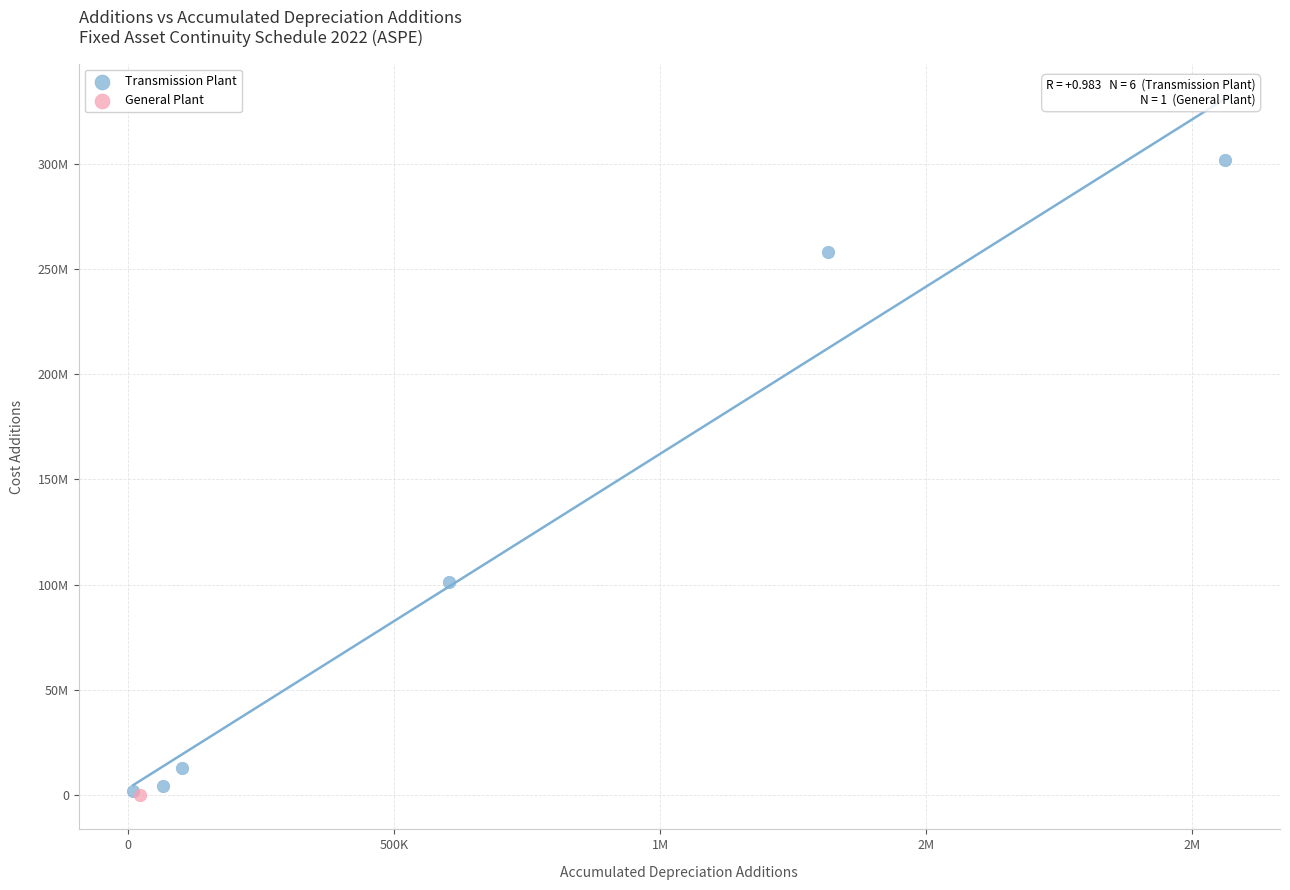

What are all the series names shown in the legend?

Transmission Plant, General Plant